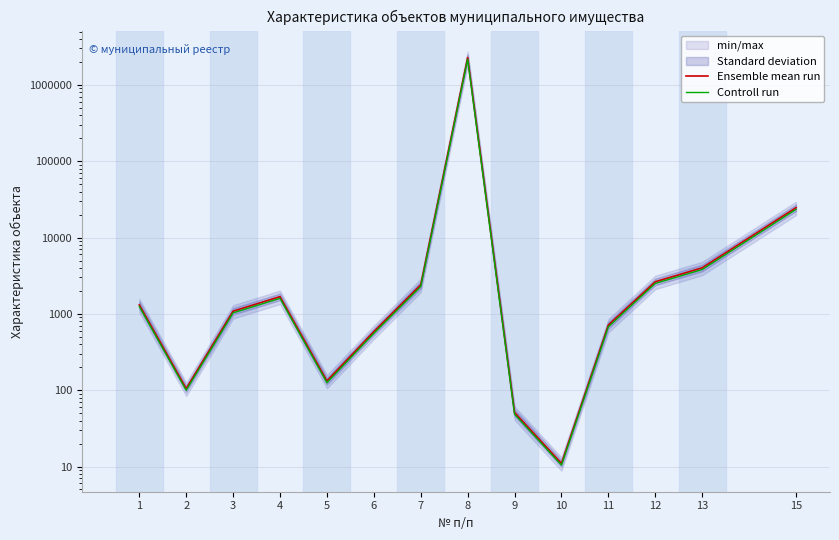

What is the total value across all series at 11?

1391.7